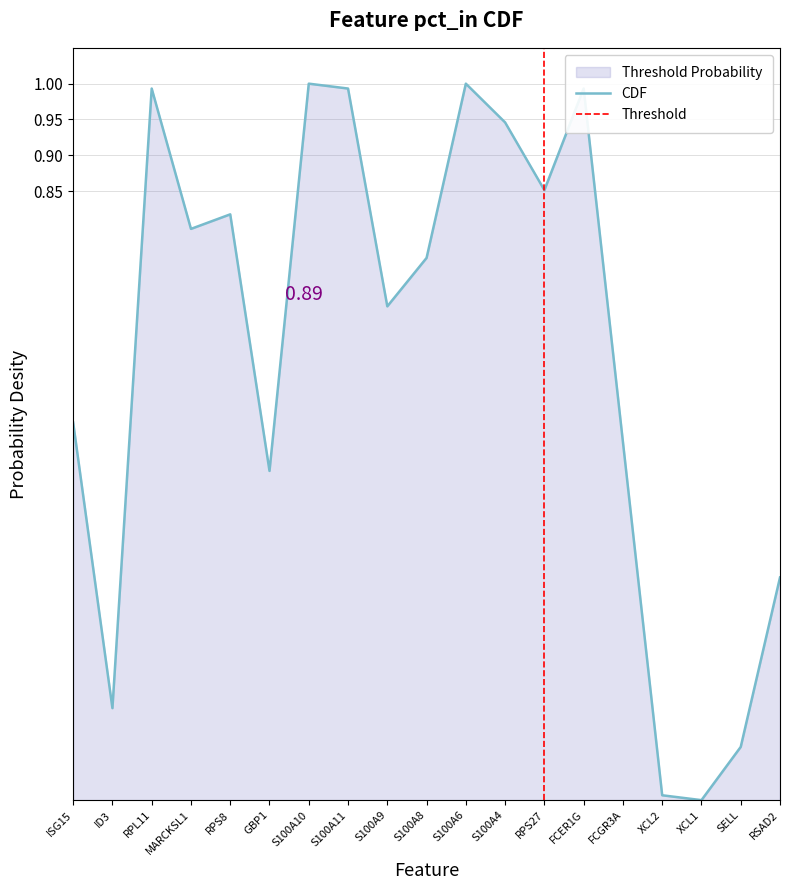

How many categories are shown in the chart?

19